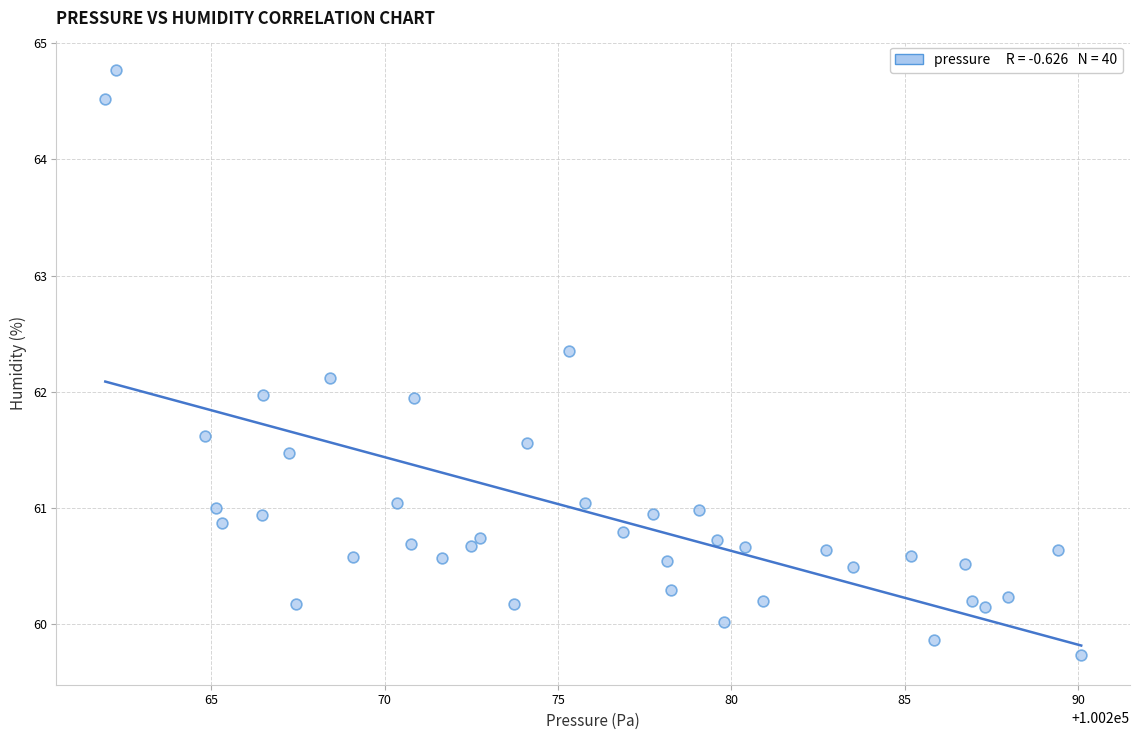

What is the range of Y values (max minus min)?

5.0